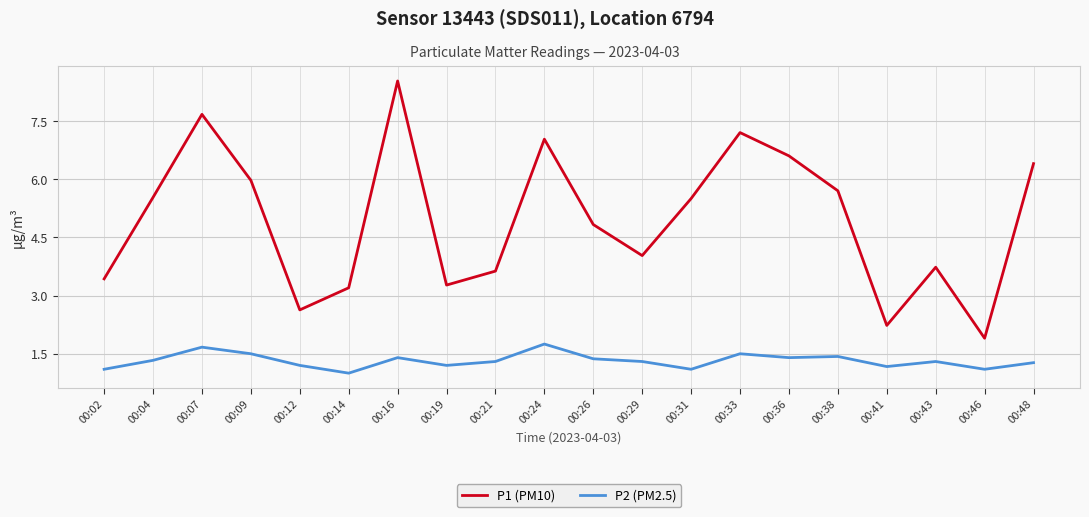

Is the value of P1 (PM10) at 00:09 greater than the value of P2 (PM2.5) at 00:38?

Yes